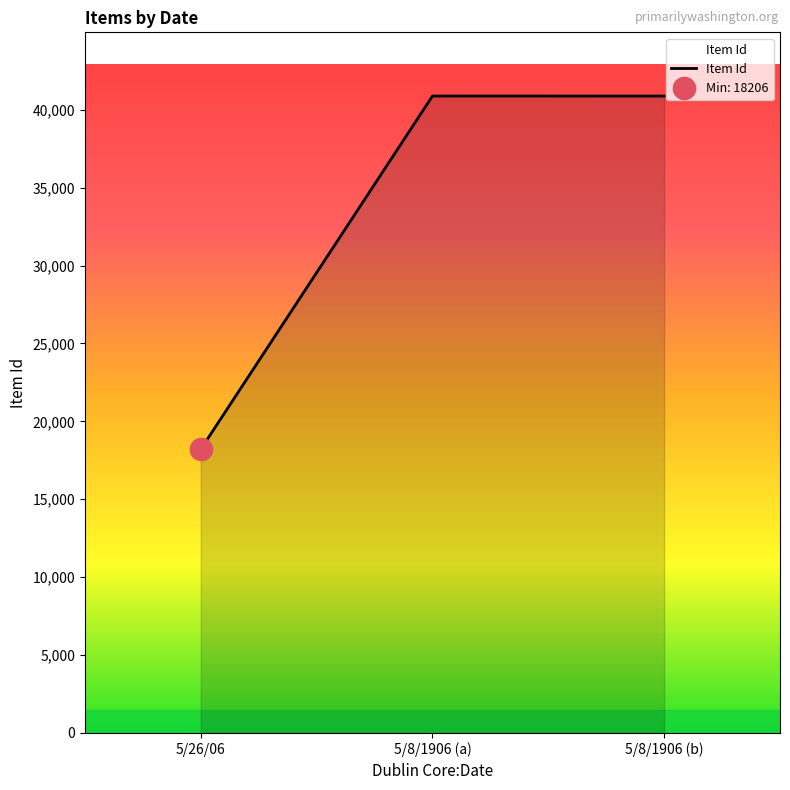

Rank the categories by value from highest to lowest.

5/8/1906 (a), 5/8/1906 (b), 5/26/06